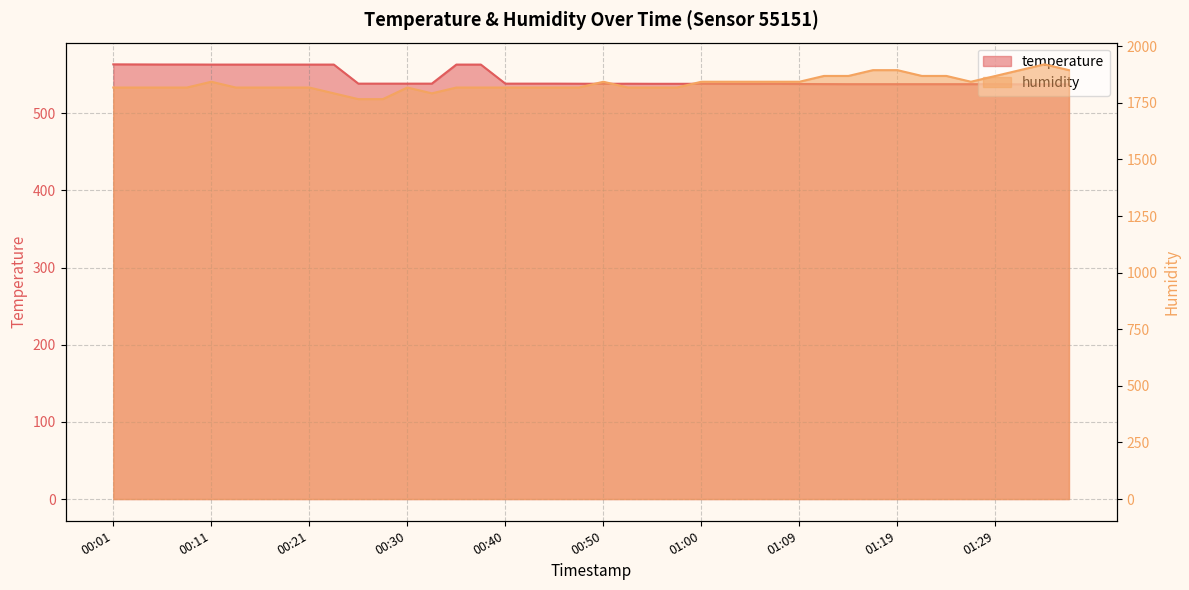

How many lines are shown in the chart?

2